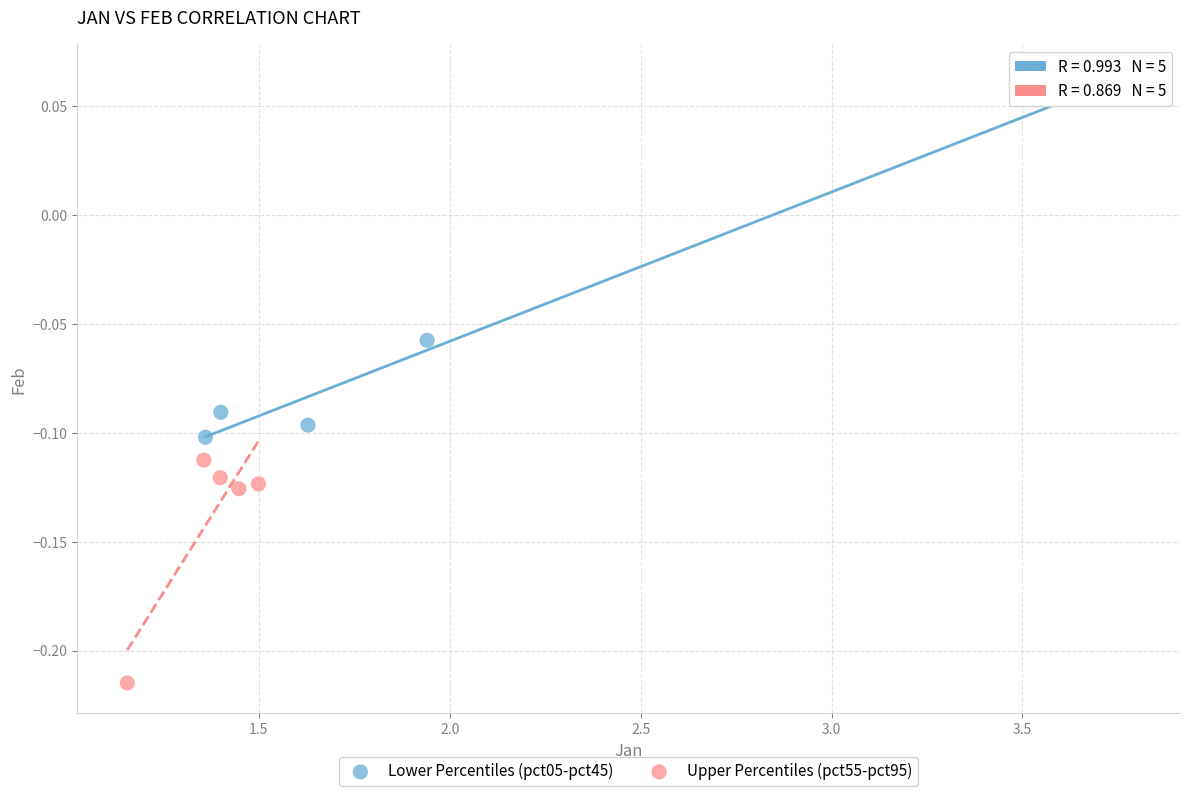

Which series contains the highest Y value?

Lower Percentiles (pct05-pct45)